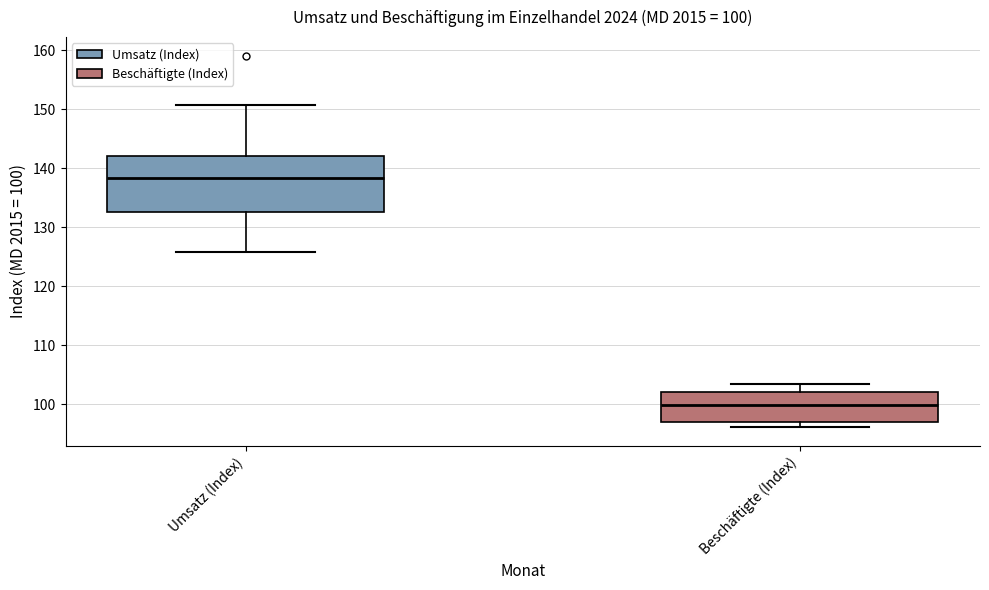

Comparing the boxes themselves (not the whiskers), which one is the tallest?

Umsatz (Index)